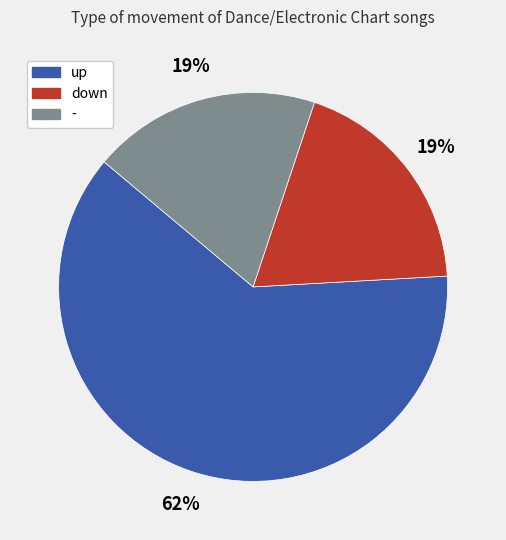

Do - and up together represent more than half of the pie?

Yes